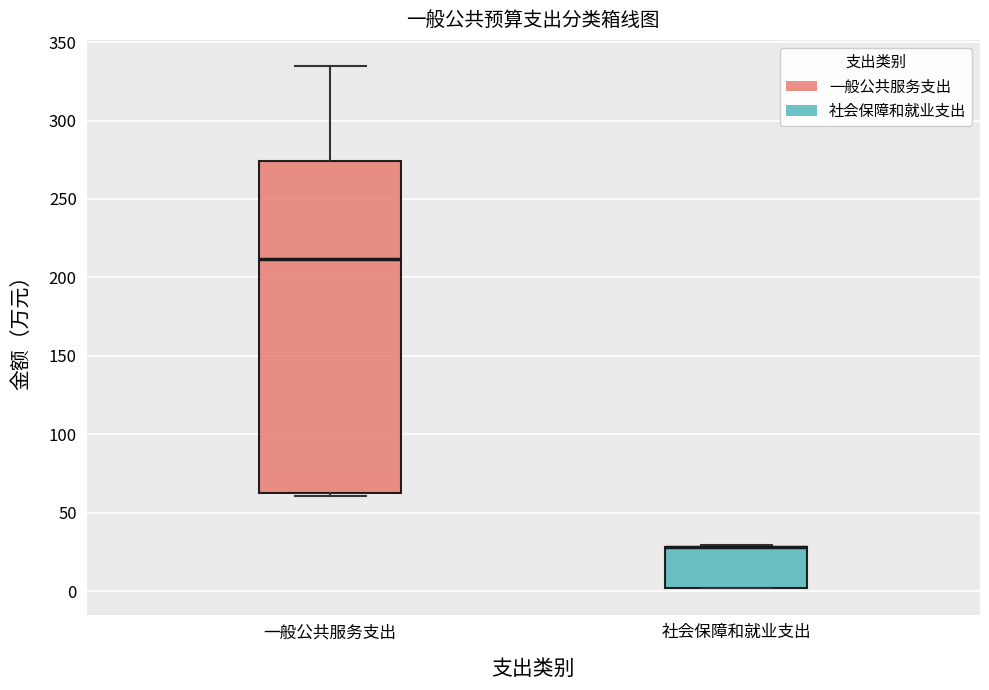

Where does the upper whisker of the box for 一般公共服务支出 end on the y-axis? The values are not printed on the chart, so give them approximately, as read against the axis.

335